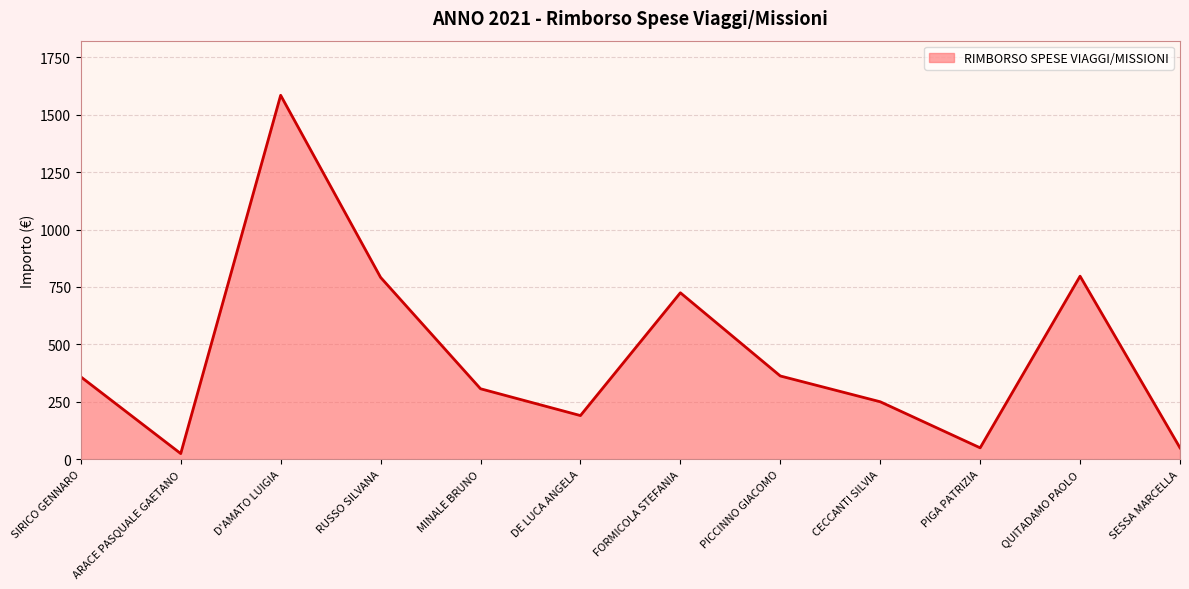

Which has a higher value, RUSSO SILVANA or DE LUCA ANGELA?

RUSSO SILVANA